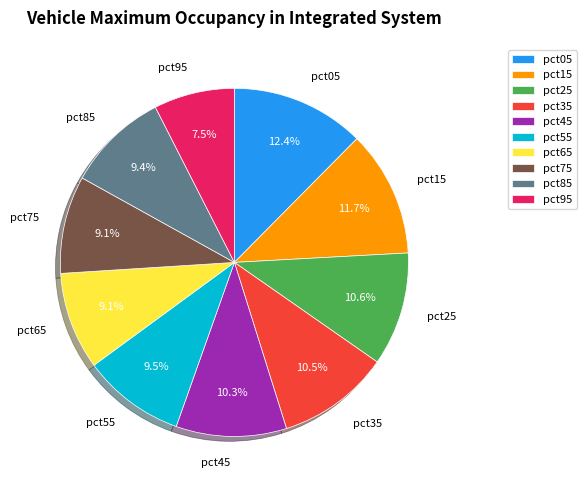

What is the ratio of the value at pct95 to the value at pct25?

0.7